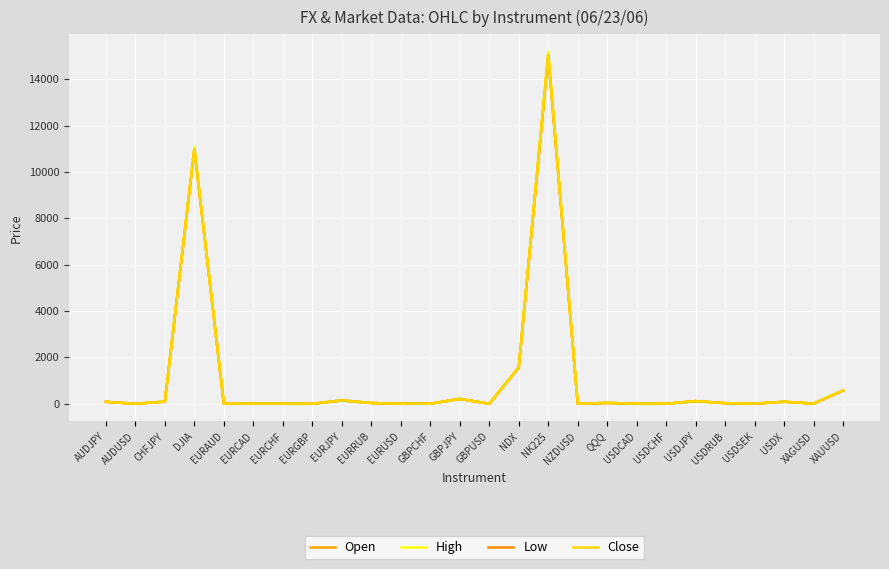

What are all the series names shown in the legend?

Open, High, Low, Close